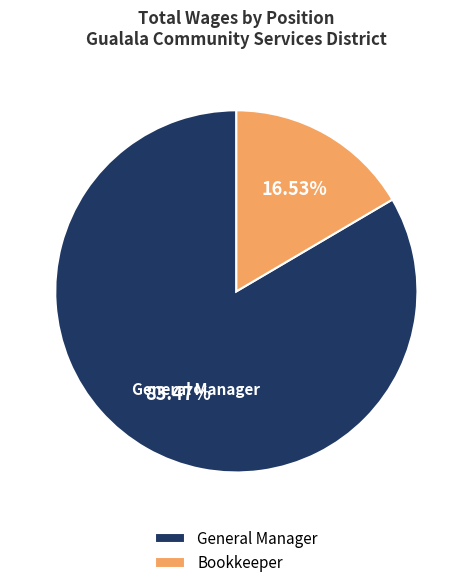

Which has a higher value, Bookkeeper or General Manager?

General Manager